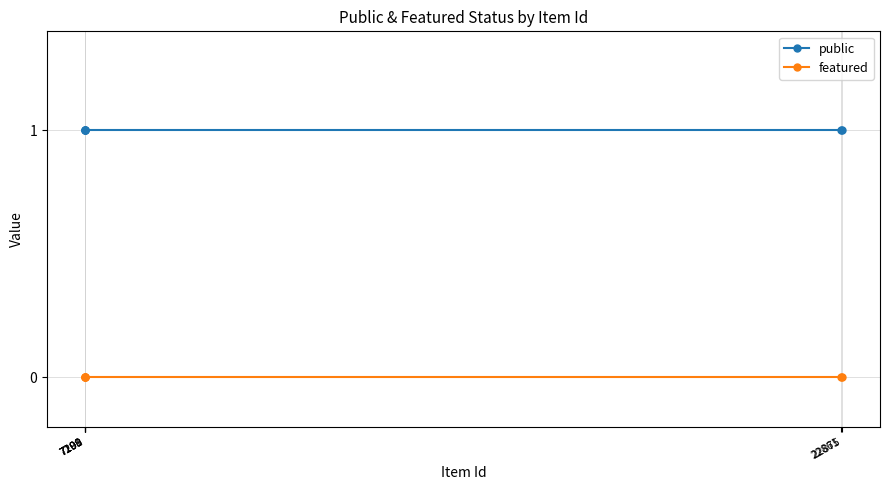

Is it true that public equals 0 at 22875?

False